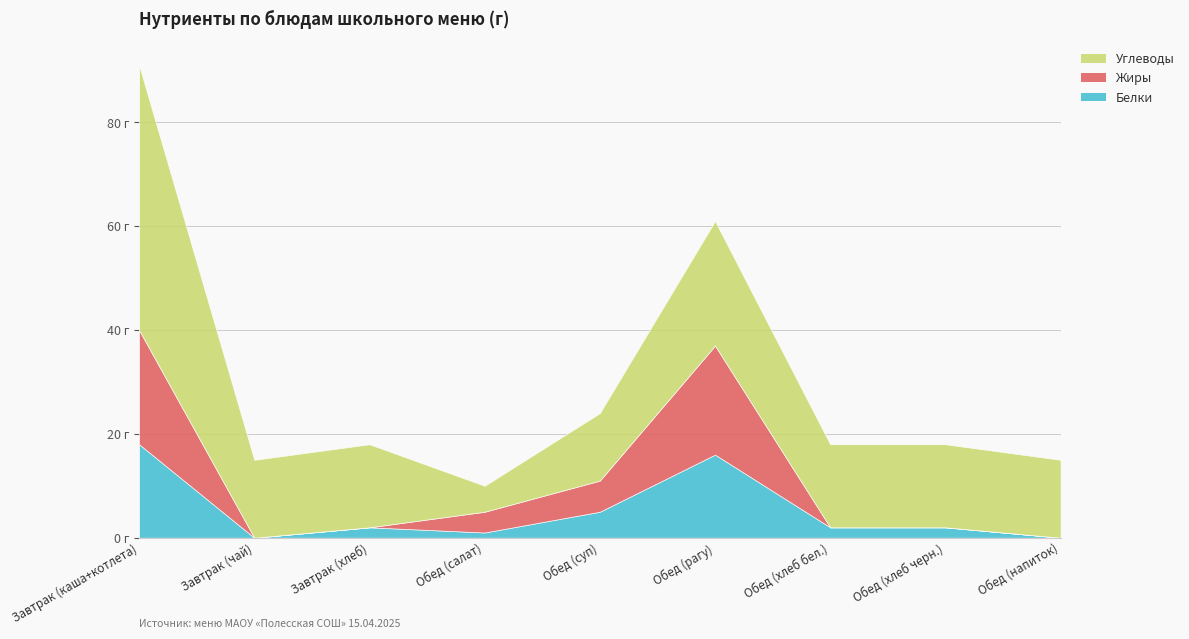

Does the chart display data point markers on the line(s)?

No